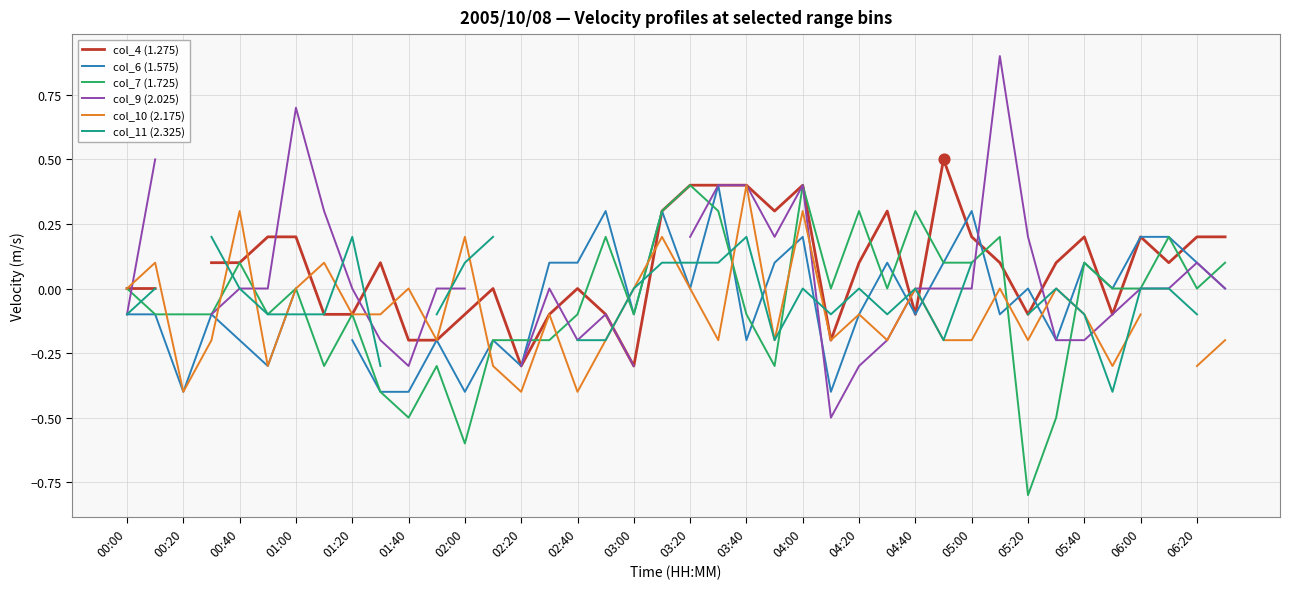

True or false: col_7 (1.725) has a value of -0.6 at 06:20.

False